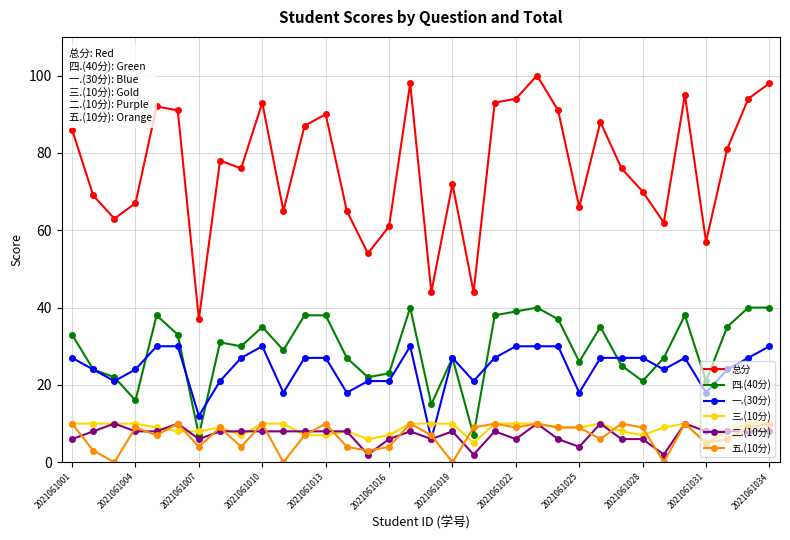

True or false: 总分 and 四.(40分) cross at least once.

False